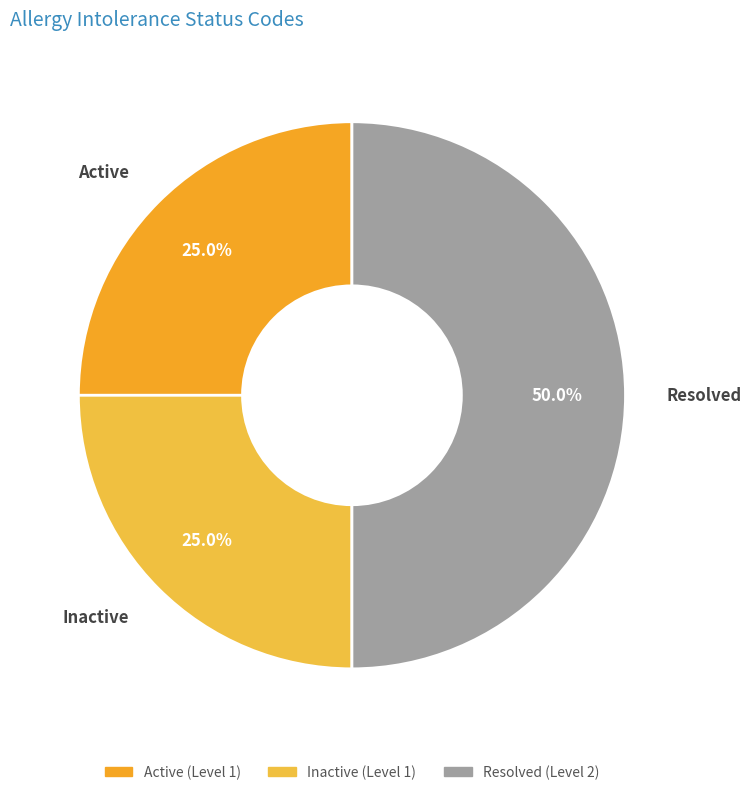

How many slices are in this pie chart?

3